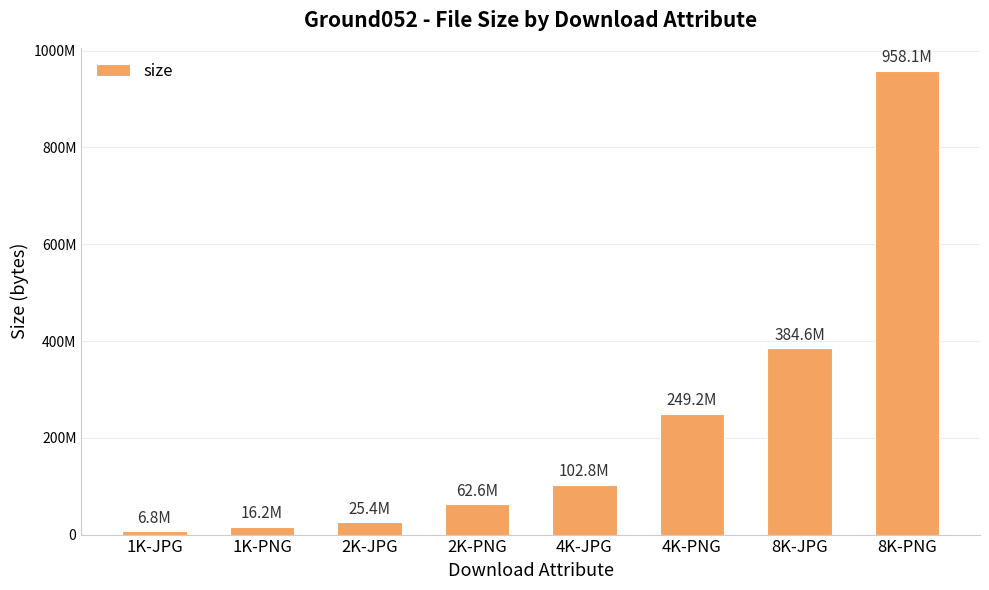

Where does the data first go above 102834054?

4K-PNG